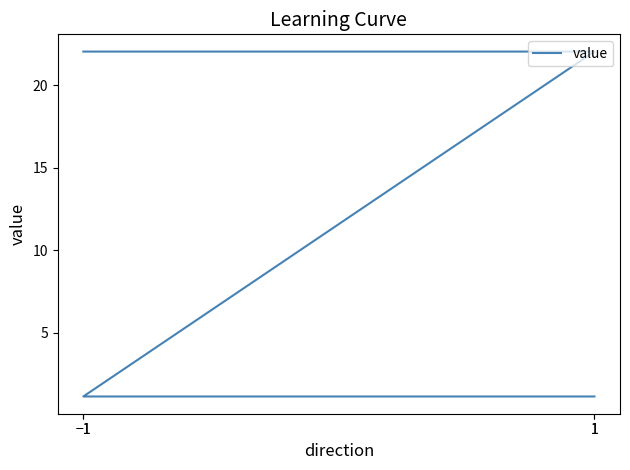

Rank the categories by value from highest to lowest.

−1, 1, −1, 1